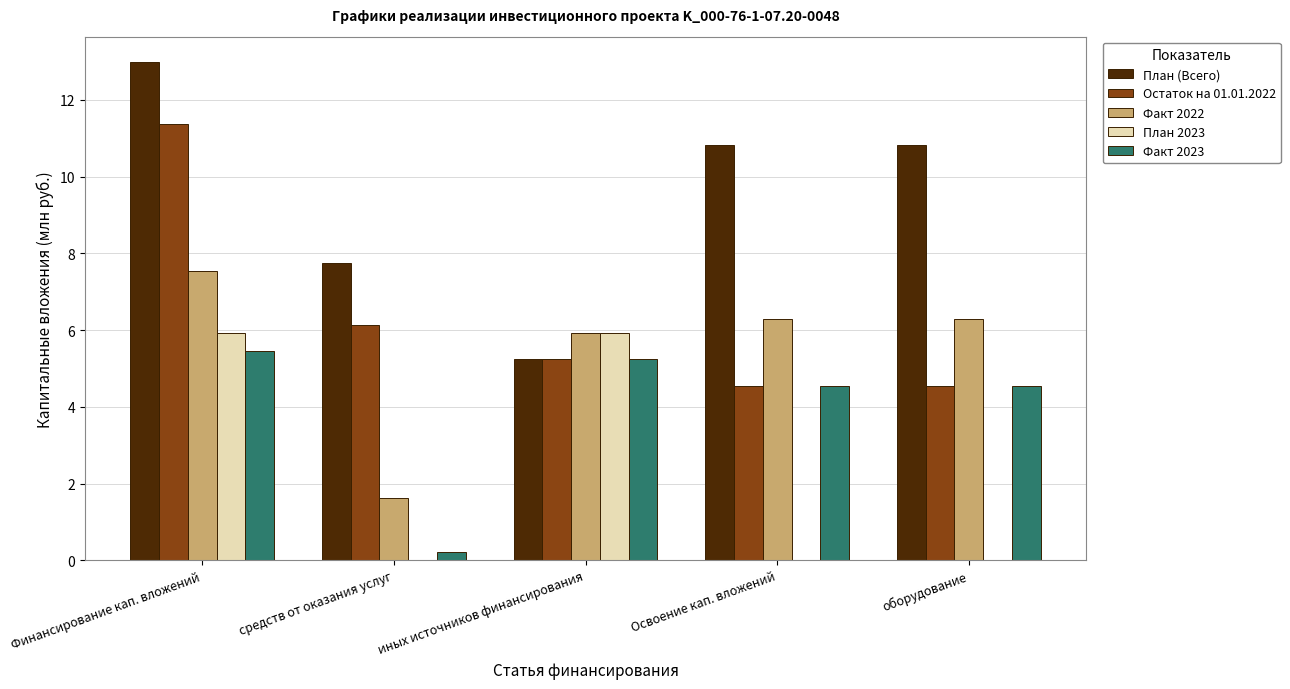

True or false: Остаток на 01.01.2022 has a value of 11.4 at Финансирование кап. вложений.

True